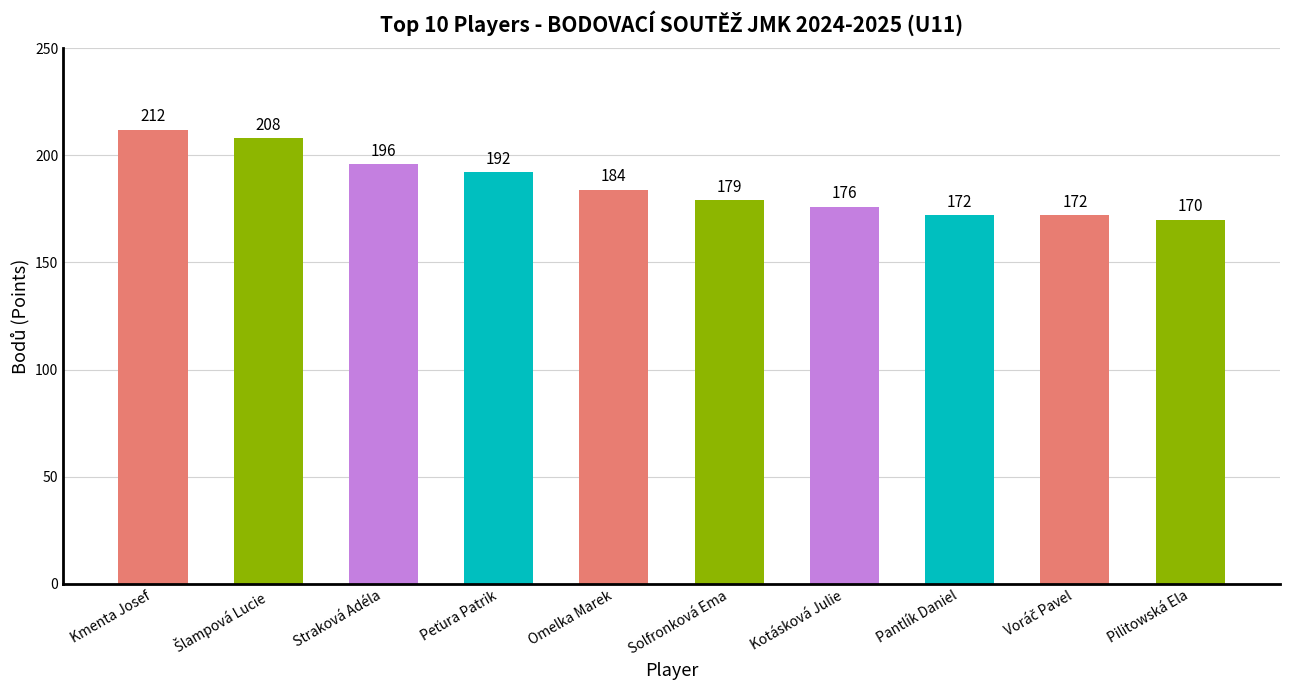

How many bars are there in total?

10